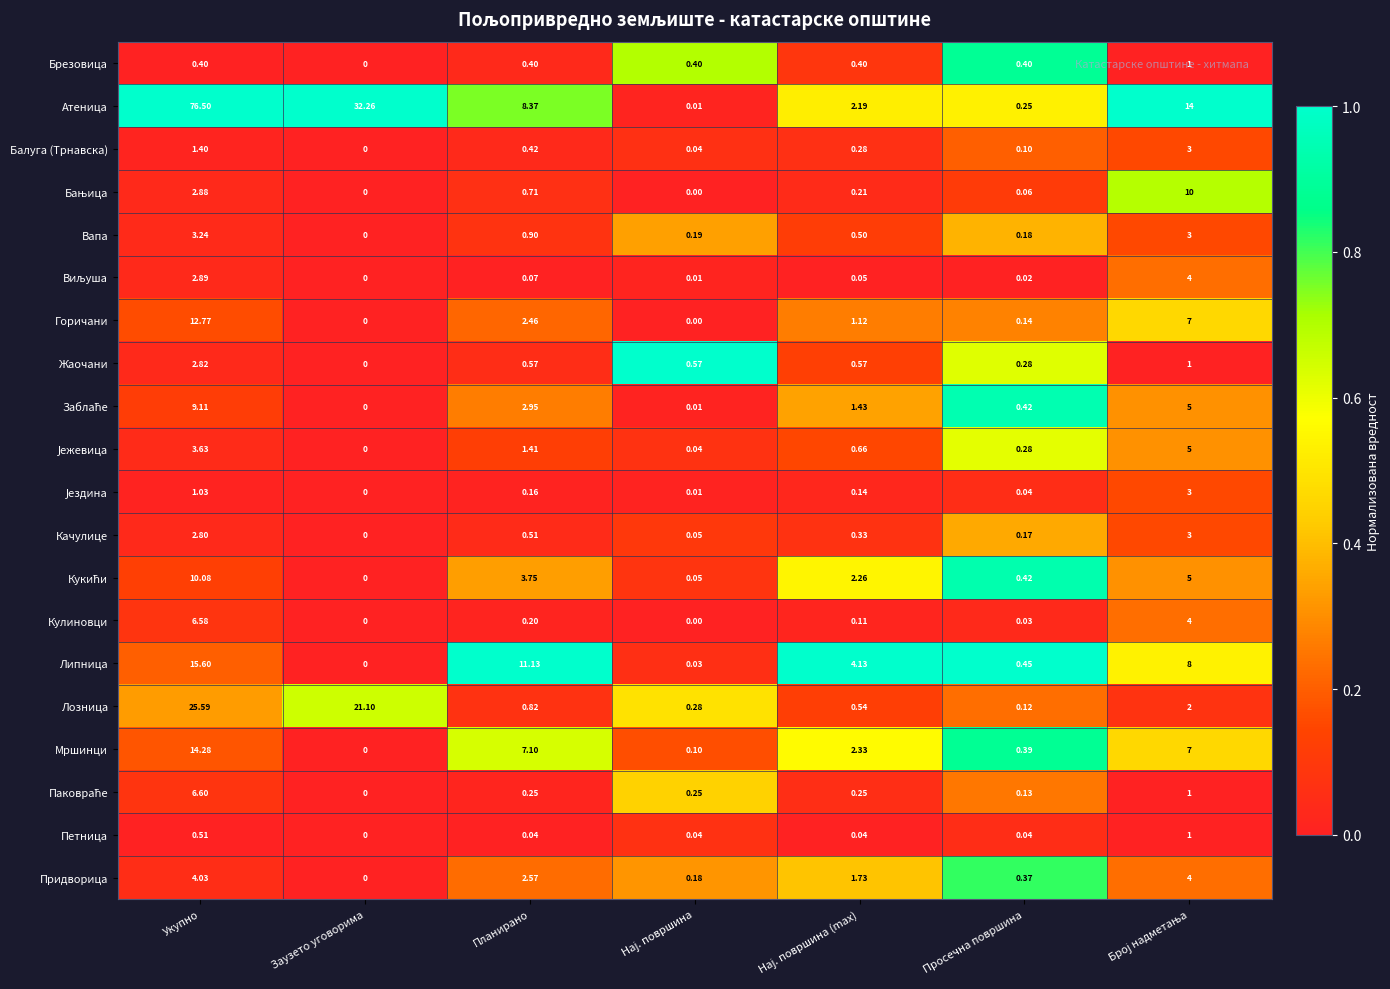

Which series has the largest range (max minus min)?

Атеница